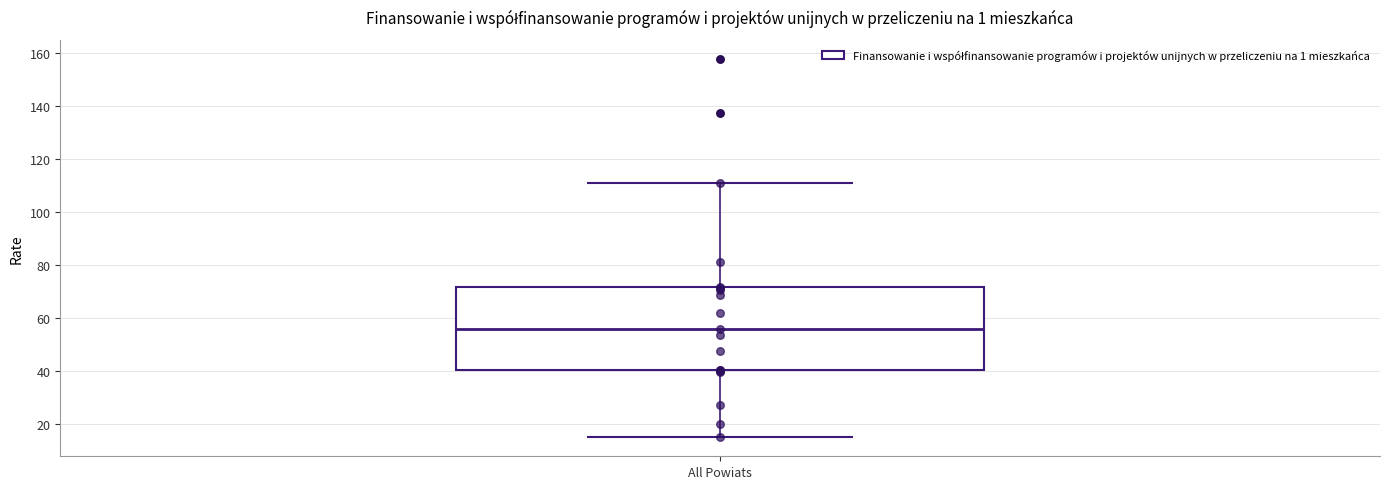

Read this box plot against the y-axis: the position of the median line, the range covered by the box, and the ends of both whiskers. The values are not printed on the chart, so give them approximately, as read against the axis.

median 56, box 40 to 72, whiskers 16 to 112